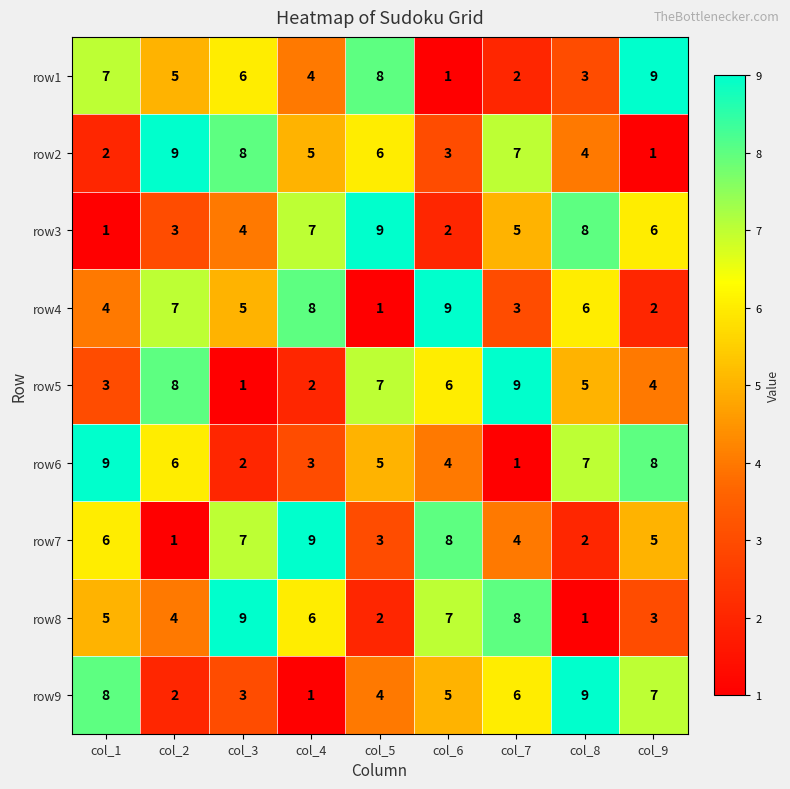

How many distinct data groups are displayed?

9